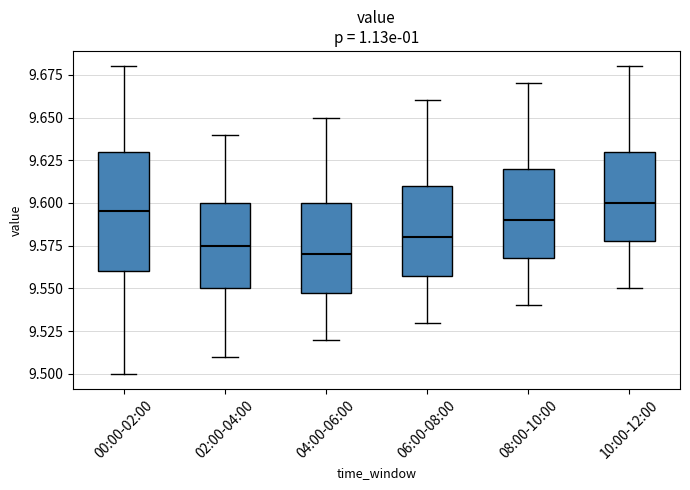

Which box's median line is the highest?

10:00-12:00